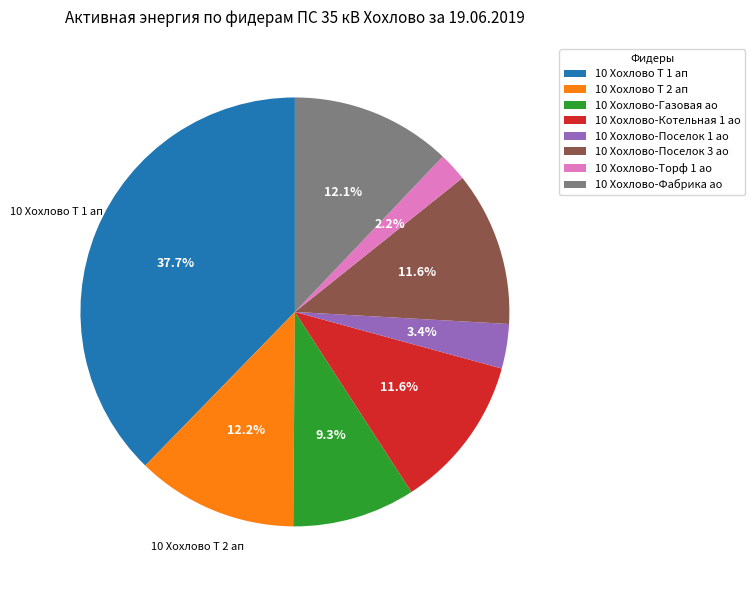

Count the number of slices in the pie.

8